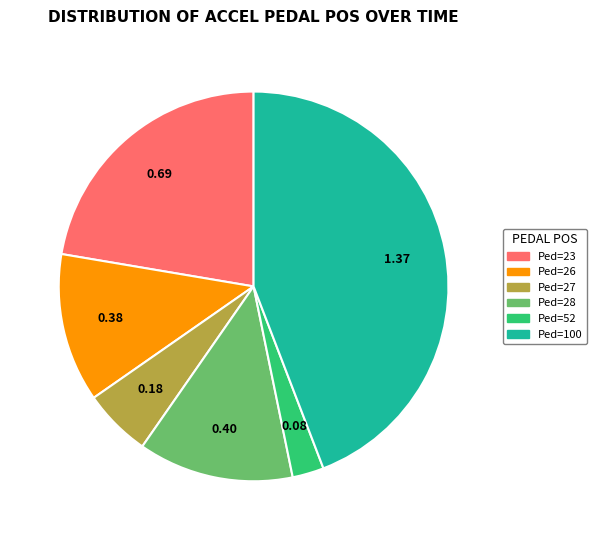

Rank the categories by value from highest to lowest.

Ped=100, Ped=23, Ped=28, Ped=26, Ped=27, Ped=52